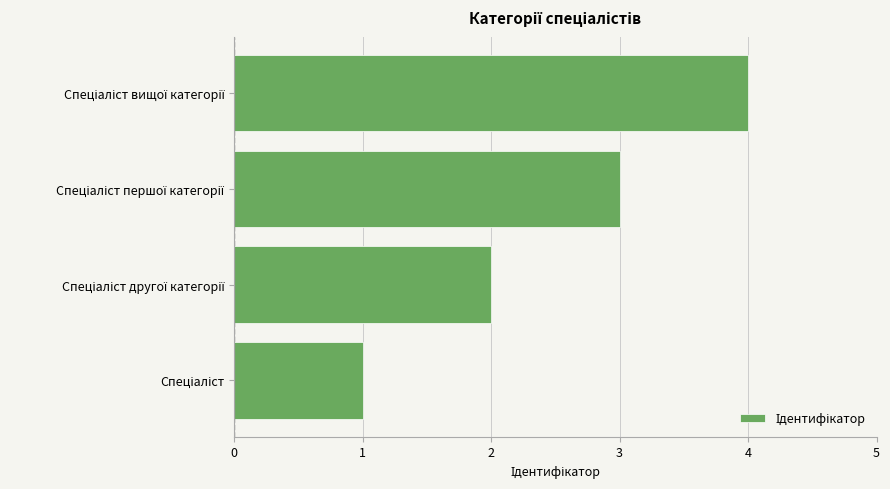

What is the difference between the maximum and minimum values?

3